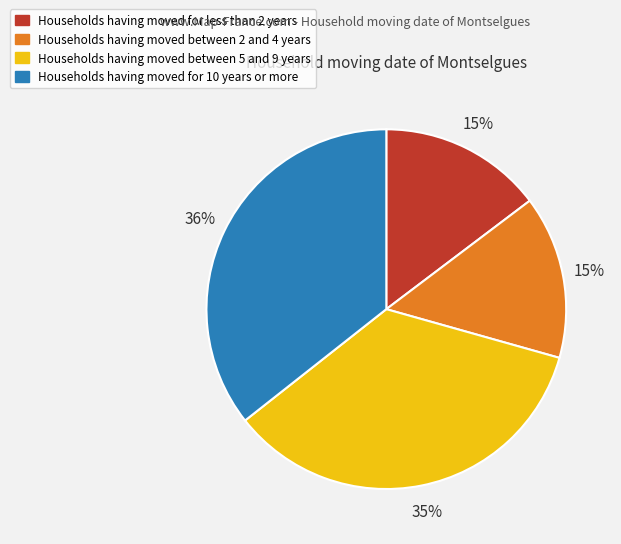

How many slices are in this pie chart?

4